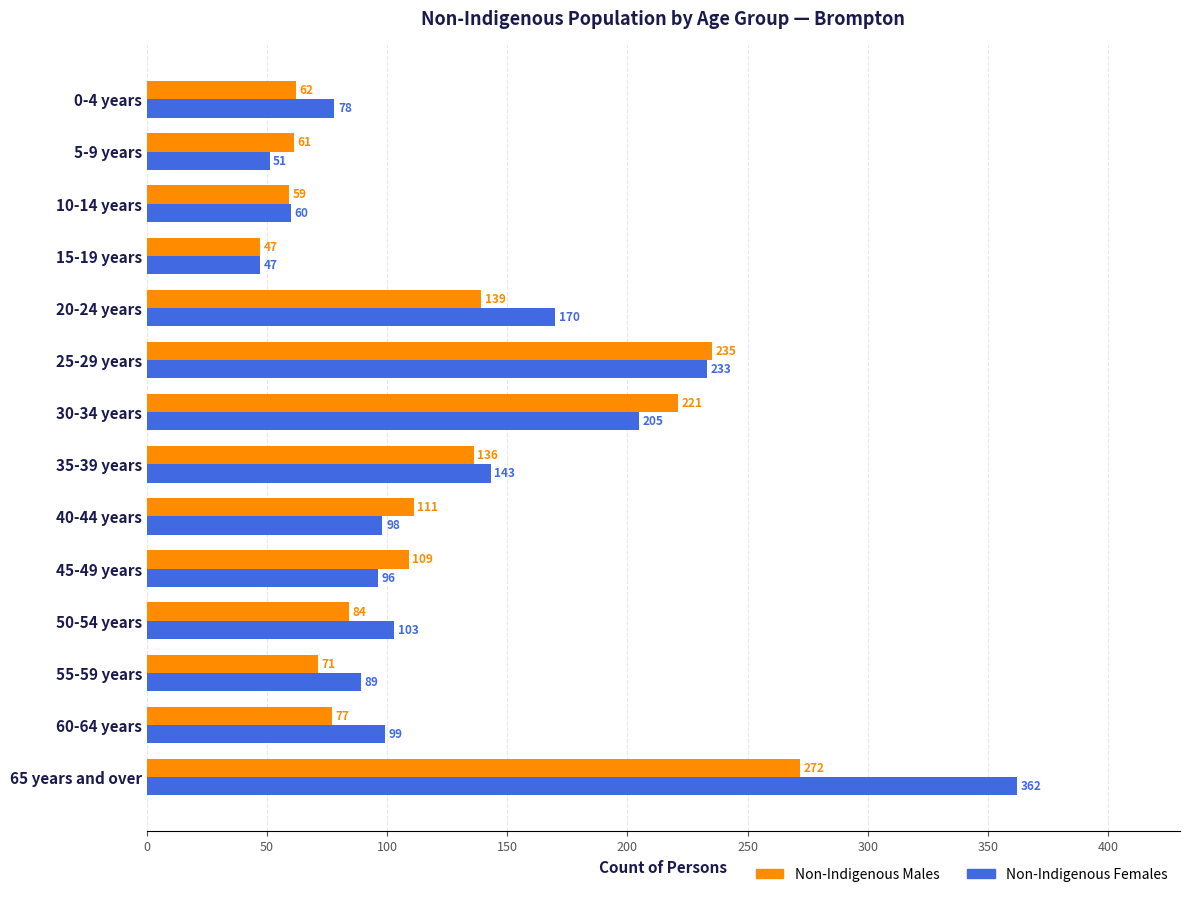

At which label does Non-Indigenous Females reach its peak?

65 years and over